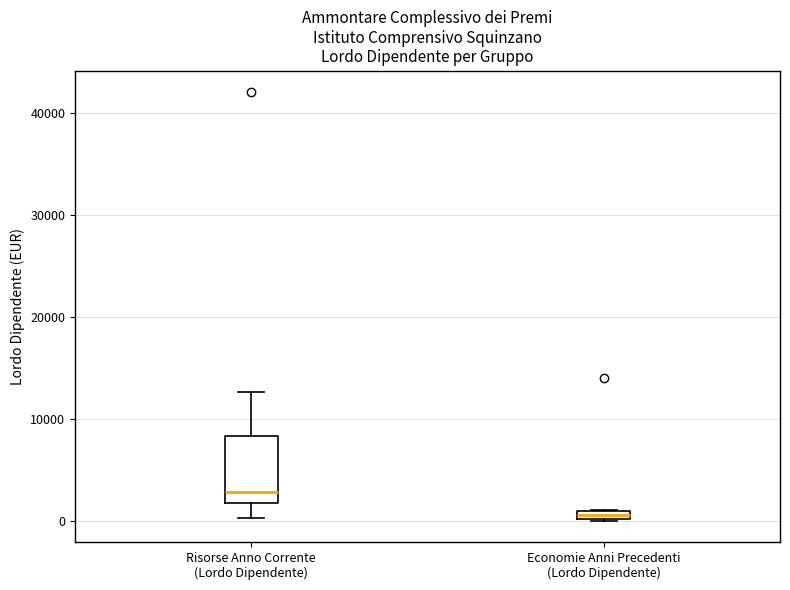

Where is the lower edge of the box for Risorse Anno Corrente (Lordo Dipendente) on the y-axis? The values are not printed on the chart, so give them approximately, as read against the axis.

2000